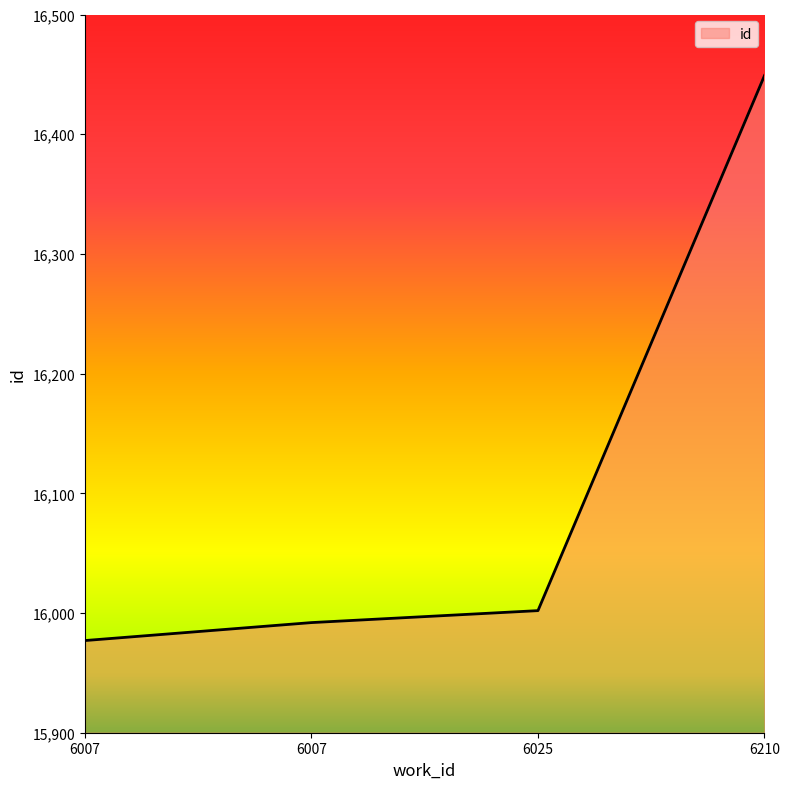

What is the ratio of the value at 6025 to the value at 6007?

1.0